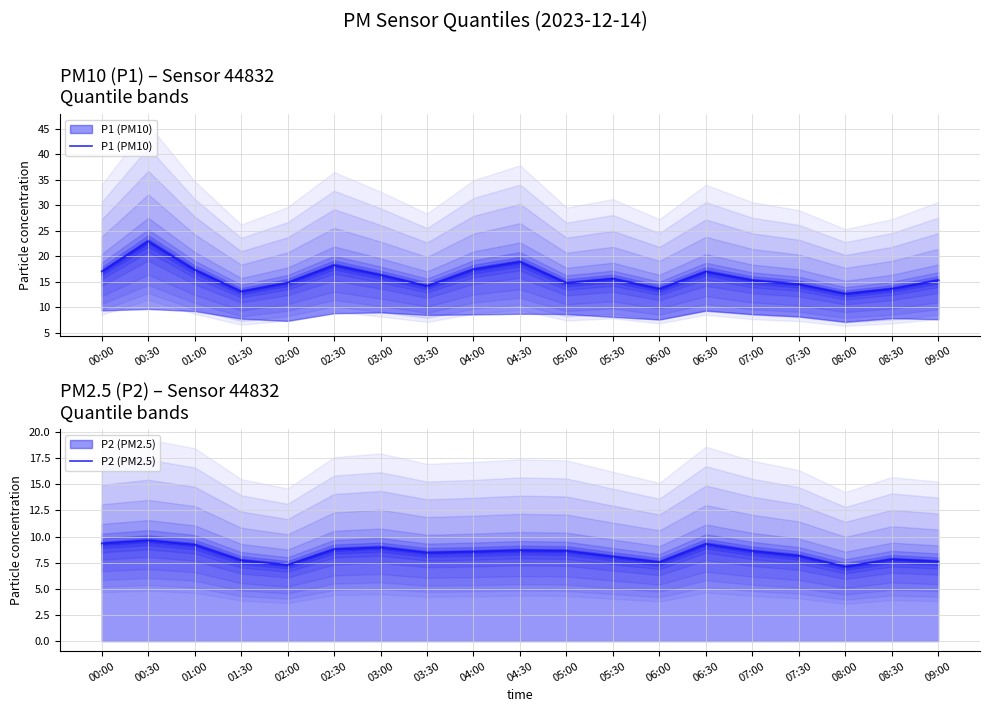

True or false: P2 (PM2.5) and P1 (PM10) intersect in this chart.

False